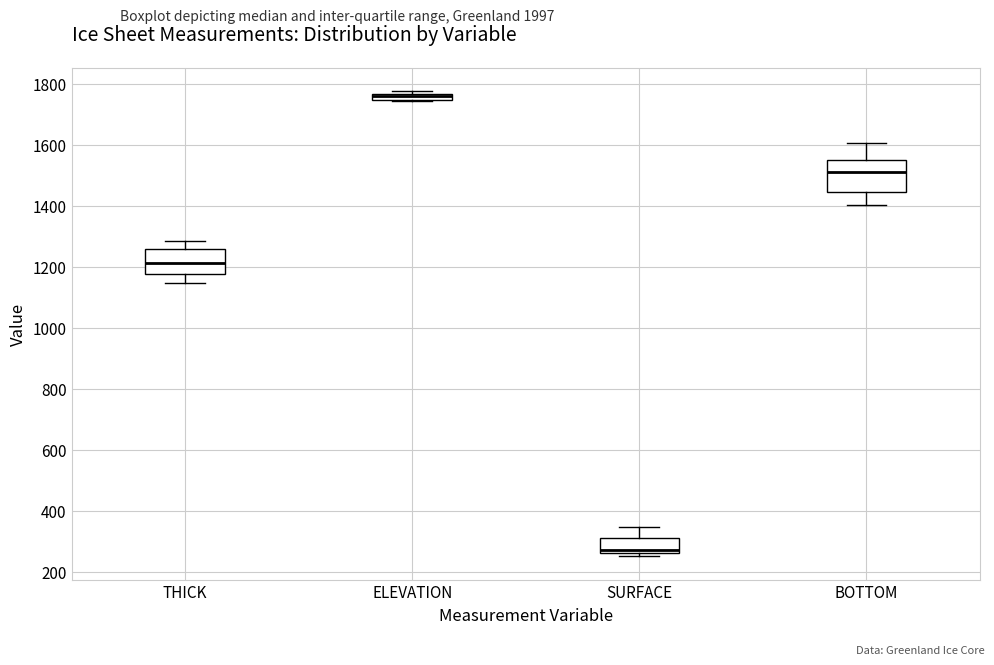

Where does the median line of the box for SURFACE sit on the y-axis? The values are not printed on the chart, so give them approximately, as read against the axis.

280